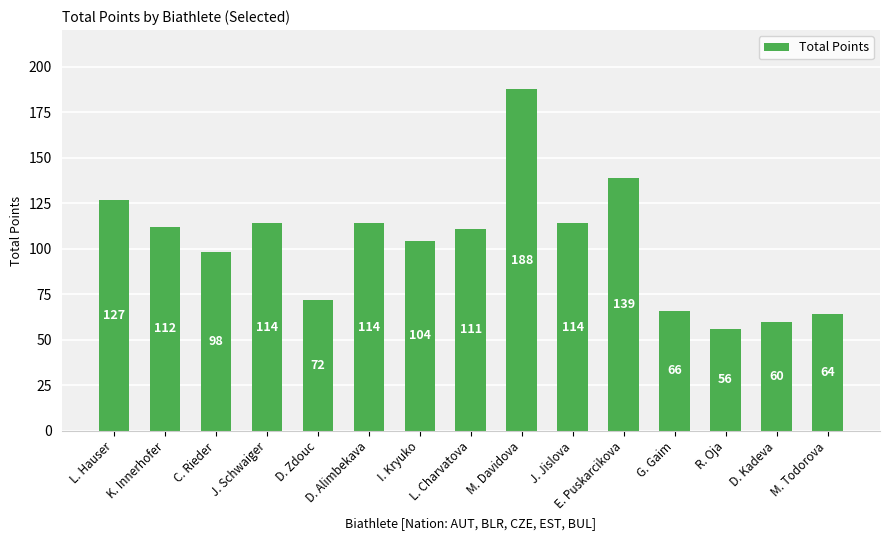

Approximately how many times larger is the value at E. Puskarcikova compared to J. Schwaiger?

1.2